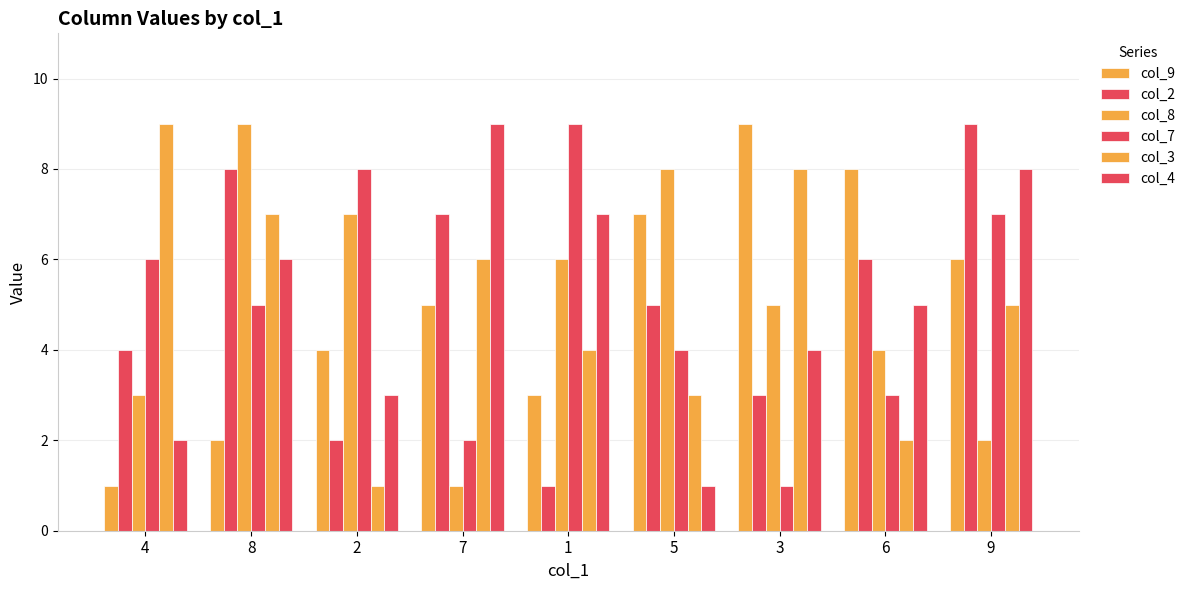

True or false: col_8 has a value of 7 at 2.

True